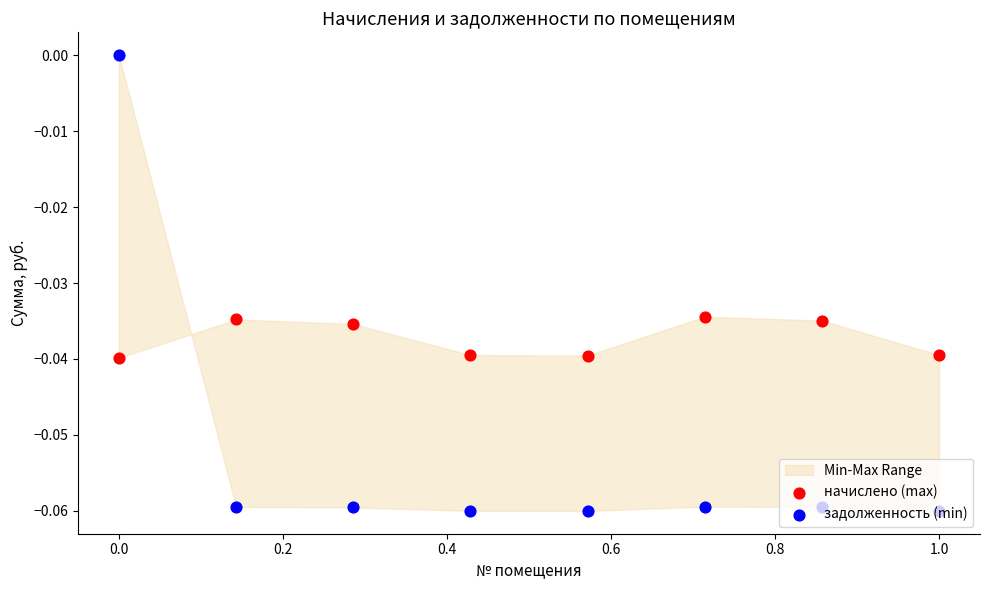

What are all the series names shown in the legend?

начислено (max), задолженность (min)